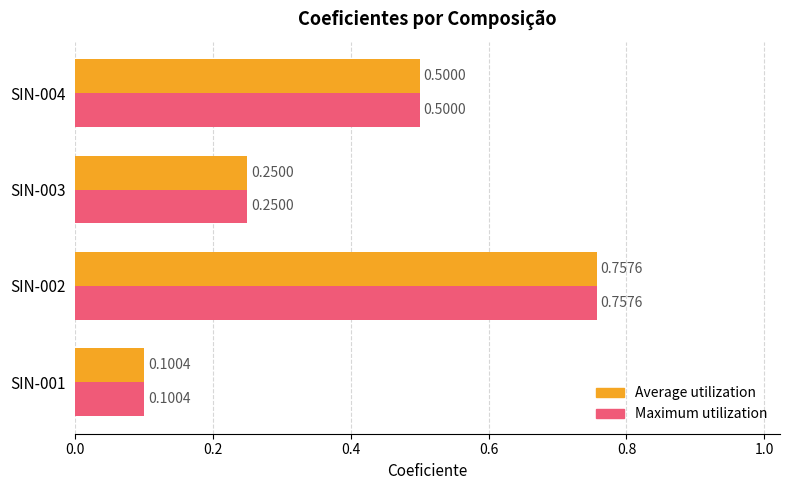

At how many categories does at least one series exceed 0?

4